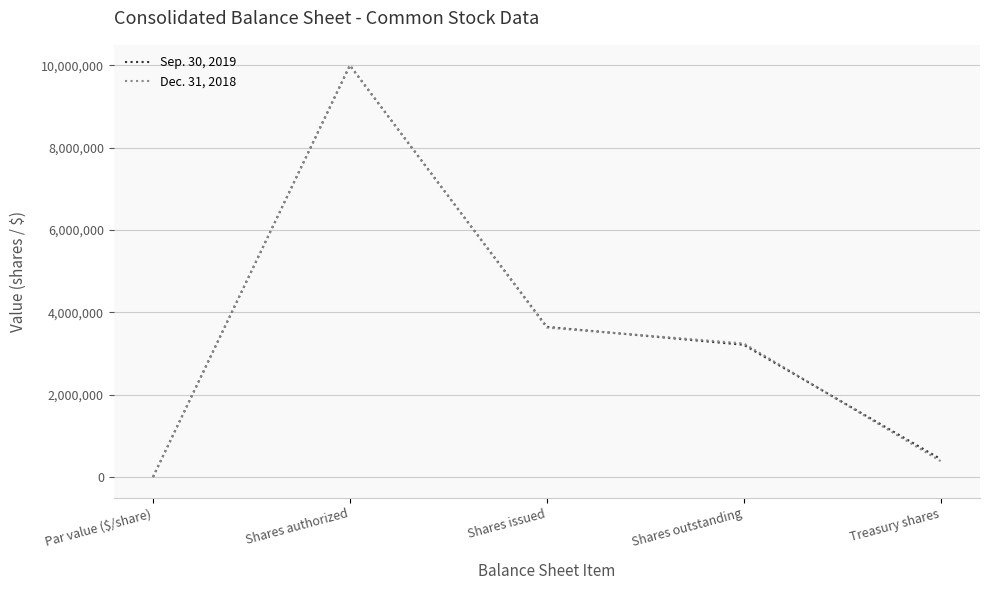

Which category has the lowest value across all series?

Par value ($/share)